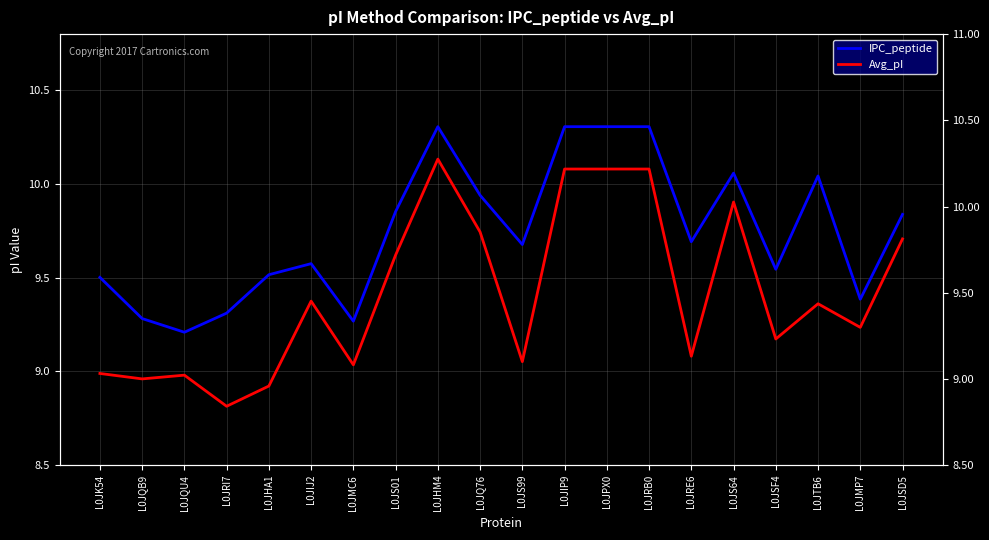

What is the label of the 17th point from the right?

L0JRI7